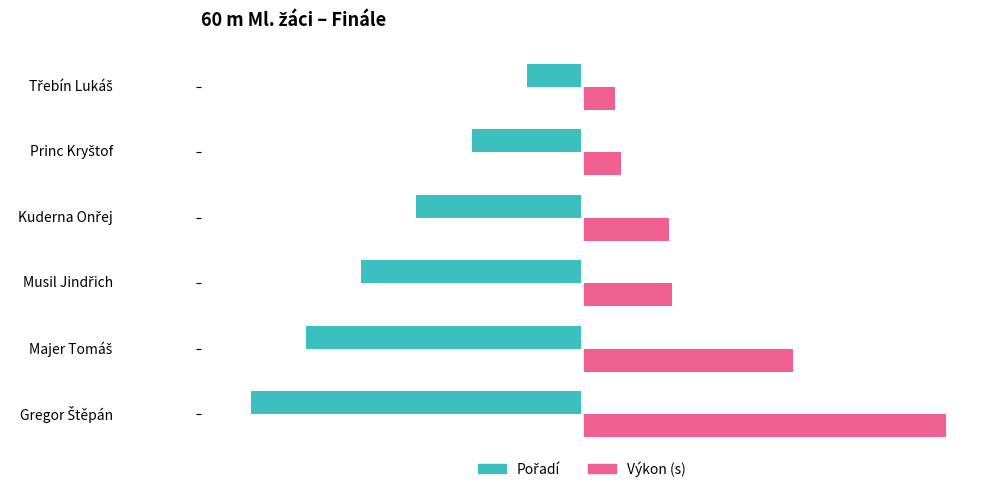

What position from the right is Kuderna Onřej?

3